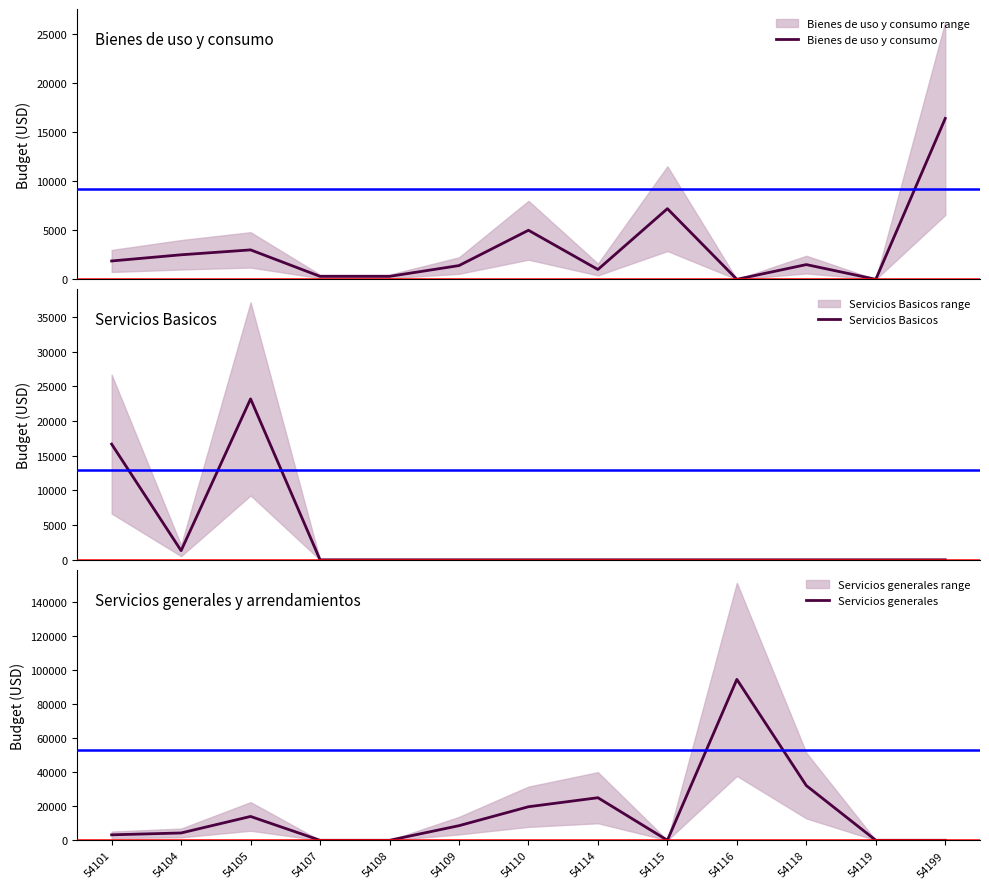

How many series are shown in this chart?

3